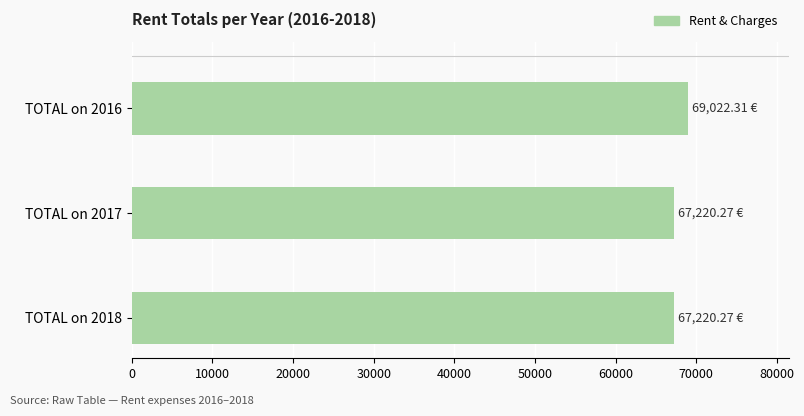

What is the change in value from TOTAL on 2016 to TOTAL on 2018?

-1802.0